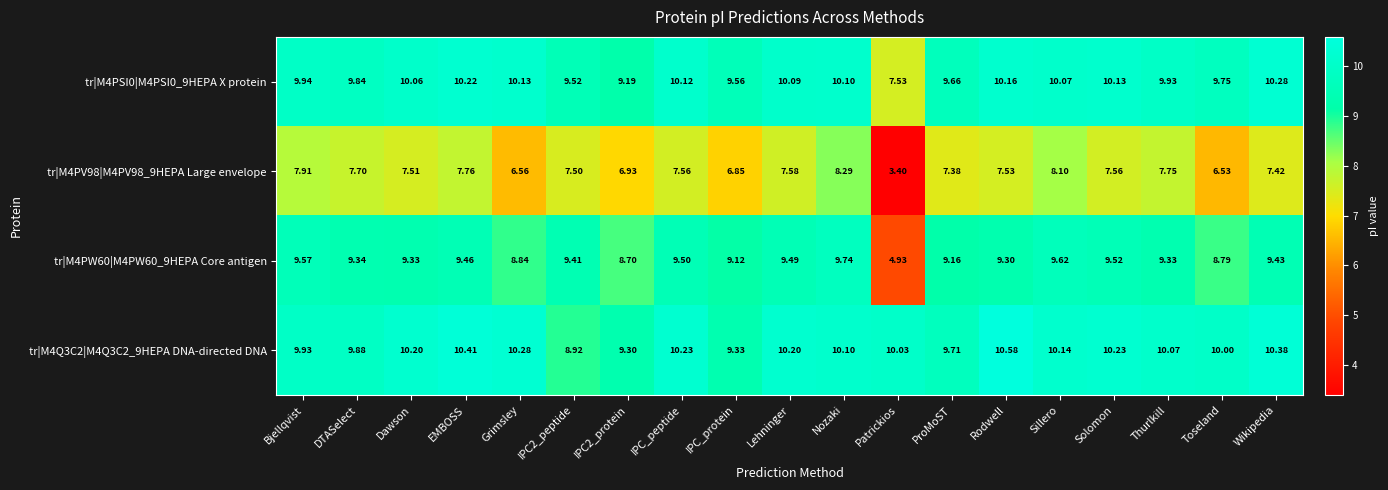

Is the value of tr|M4PSI0|M4PSI0_9HEPA X protein at Toseland greater than the value of tr|M4PW60|M4PW60_9HEPA Core antigen at DTASelect?

Yes